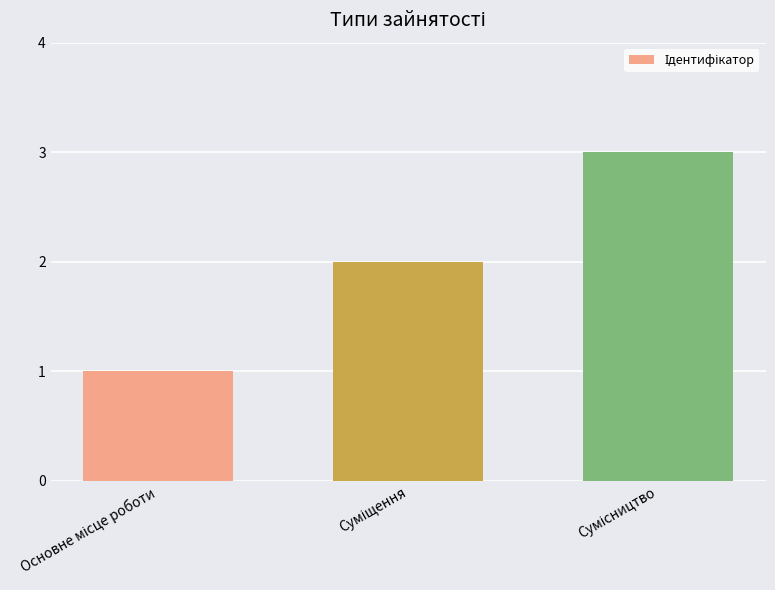

What is the maximum value shown in the chart?

3